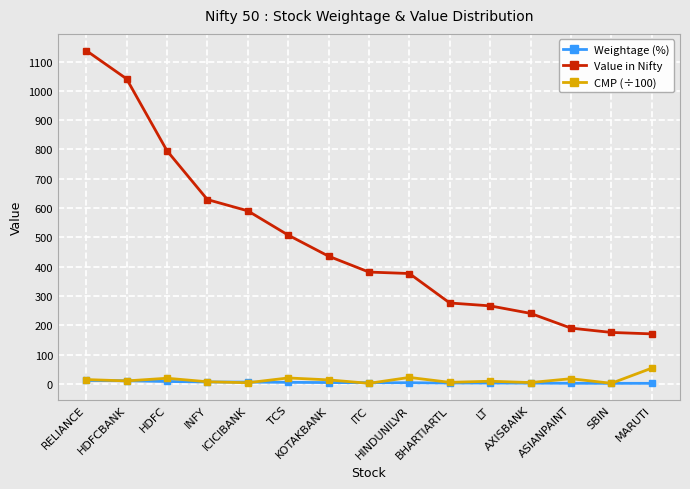

How many lines are shown in the chart?

3